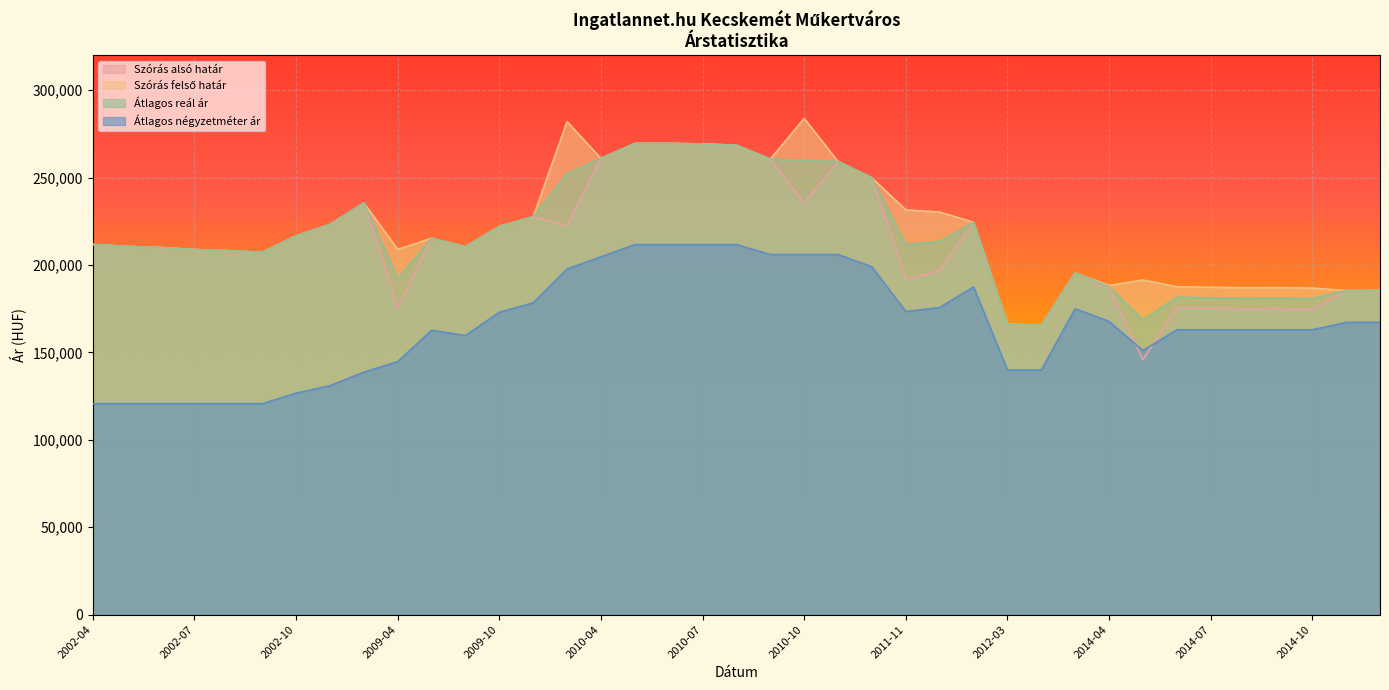

Which series has the largest total across all categories?

Szórás felső határ